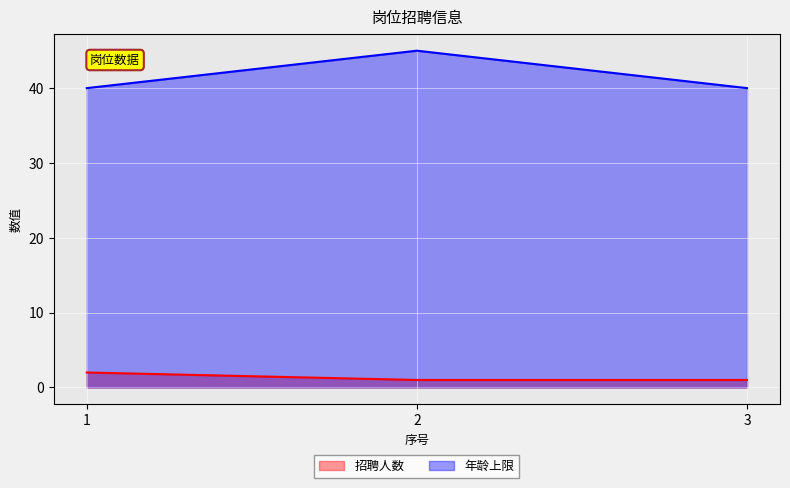

At which category does the chart reach its peak across all series?

2